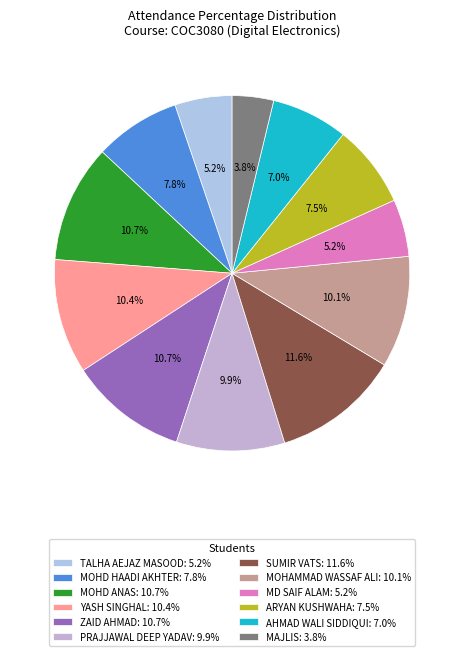

Is MOHD HAADI AKHTER the majority of the pie?

No